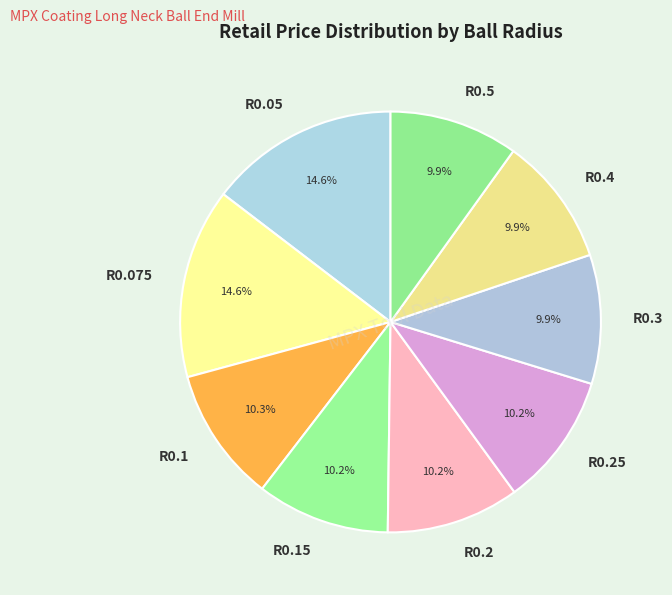

What is the total percentage of R0.25 and R0.3?

20.1%